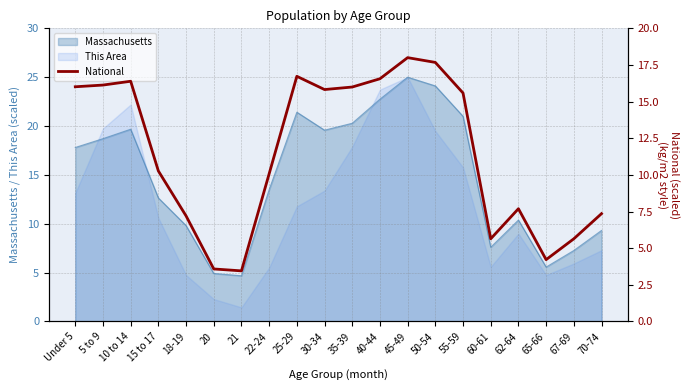

Reading right to left, extract all data points from this chart.

70-74=7.4	67-69=5.6	65-66=4.2	62-64=7.7	60-61=5.6	55-59=15.6	50-54=17.7	45-49=18.0	40-44=16.6	35-39=16.0	30-34=15.8	25-29=16.7	22-24=10.1	21=3.5	20=3.6	18-19=7.2	15 to 17=10.3	10 to 14=16.4	5 to 9=16.1	Under 5=16.0